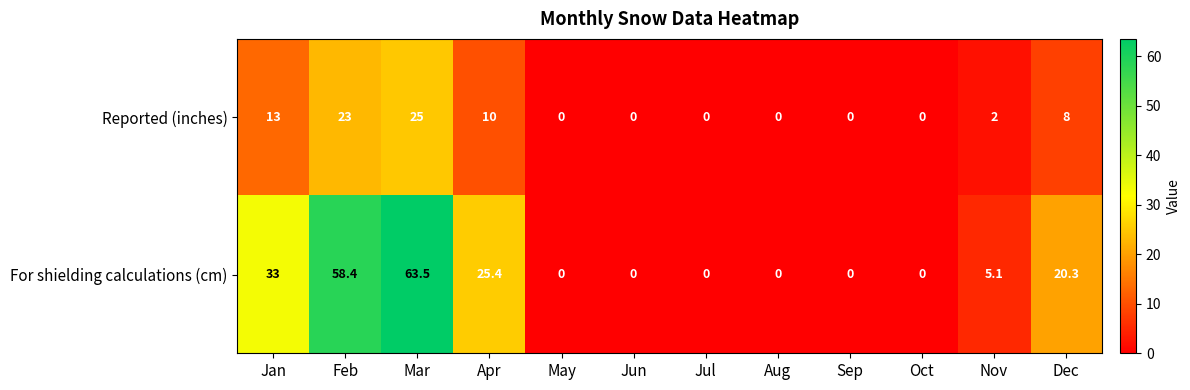

Reading left to right, transcribe all the data shown in this chart.

Reported (inches): Jan=13.0	Feb=23.0	Mar=25.0	Apr=10.0	May=0.0	Jun=0.0	Jul=0.0	Aug=0.0	Sep=0.0	Oct=0.0	Nov=2.0	Dec=8.0
For shielding calculations (cm): Jan=33.0	Feb=58.4	Mar=63.5	Apr=25.4	May=0.0	Jun=0.0	Jul=0.0	Aug=0.0	Sep=0.0	Oct=0.0	Nov=5.1	Dec=20.3